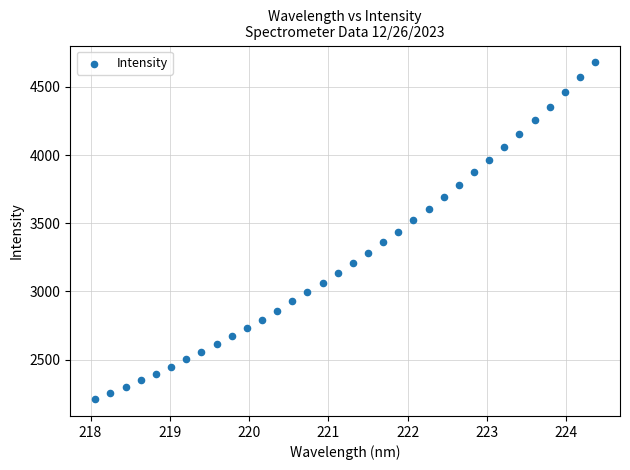

What is the range of X values (max minus min)?

6.3